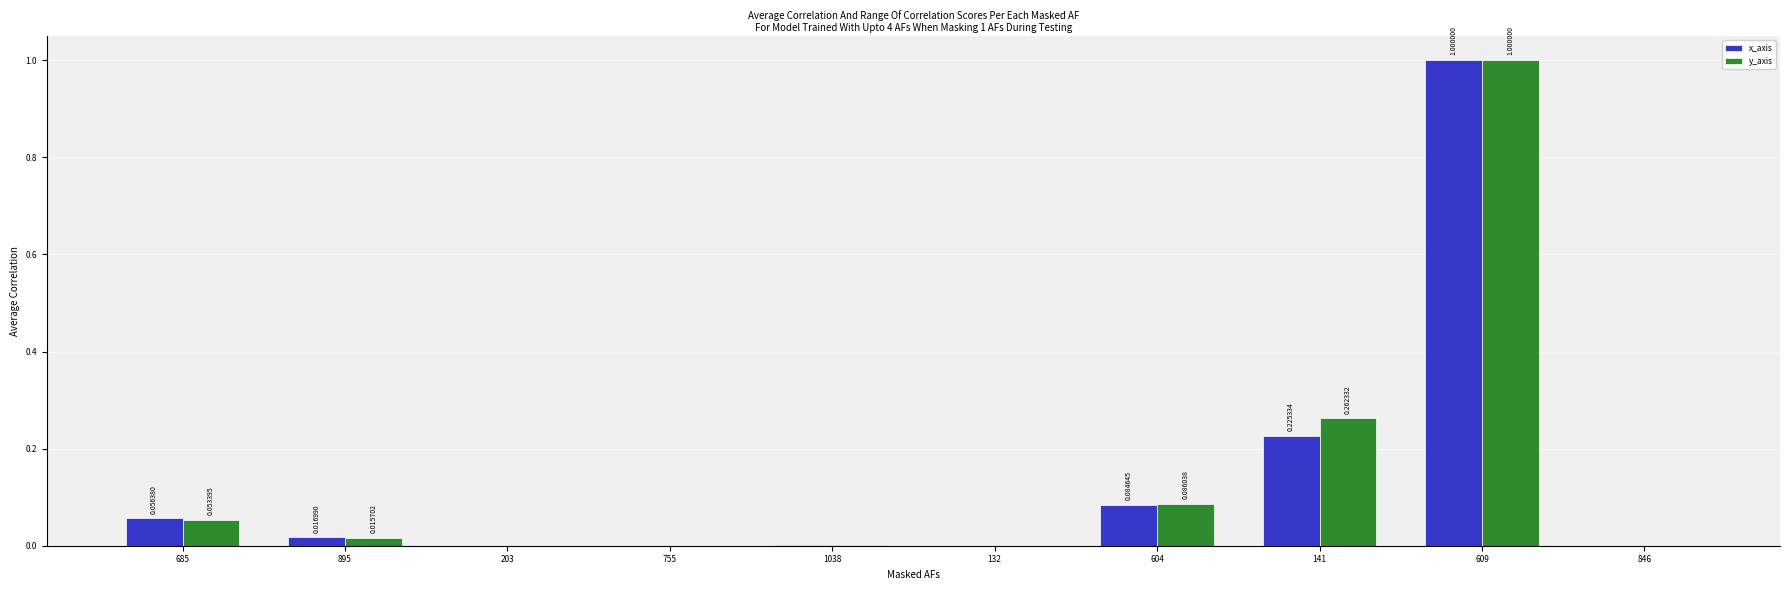

How many groups of bars are there?

10